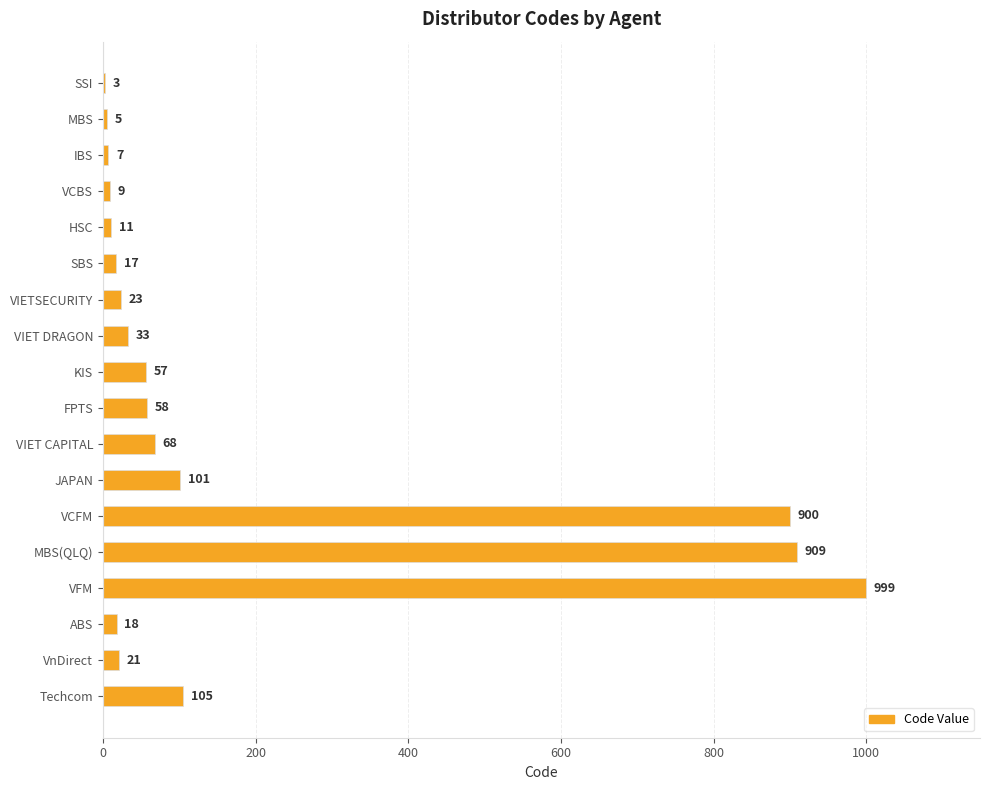

Reading bottom to top, list all the values displayed in this chart.

Techcom=105	VnDirect=21	ABS=18	VFM=999	MBS(QLQ)=909	VCFM=900	JAPAN=101	VIET CAPITAL=68	FPTS=58	KIS=57	VIET DRAGON=33	VIETSECURITY=23	SBS=17	HSC=11	VCBS=9	IBS=7	MBS=5	SSI=3